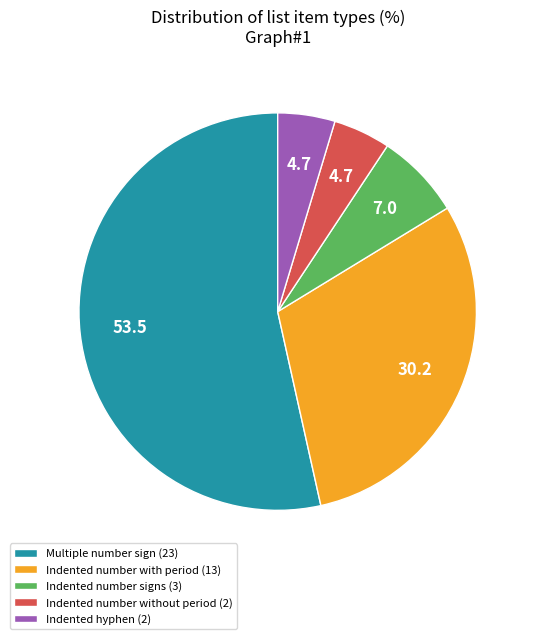

Combined, do Multiple number sign (23) and Indented number with period (13) account for over 50%?

Yes